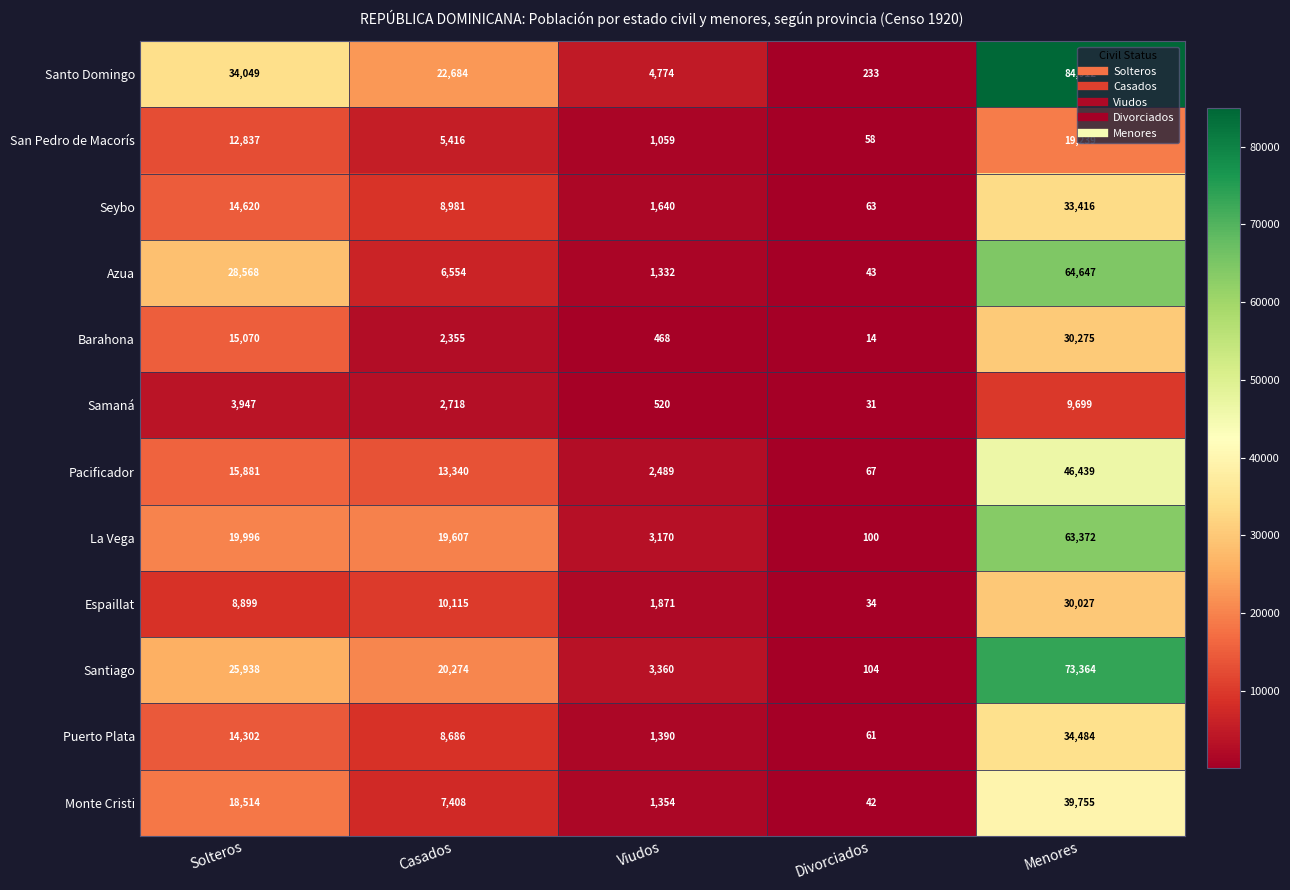

Where does the Pacificador series first go above 13340?

Solteros